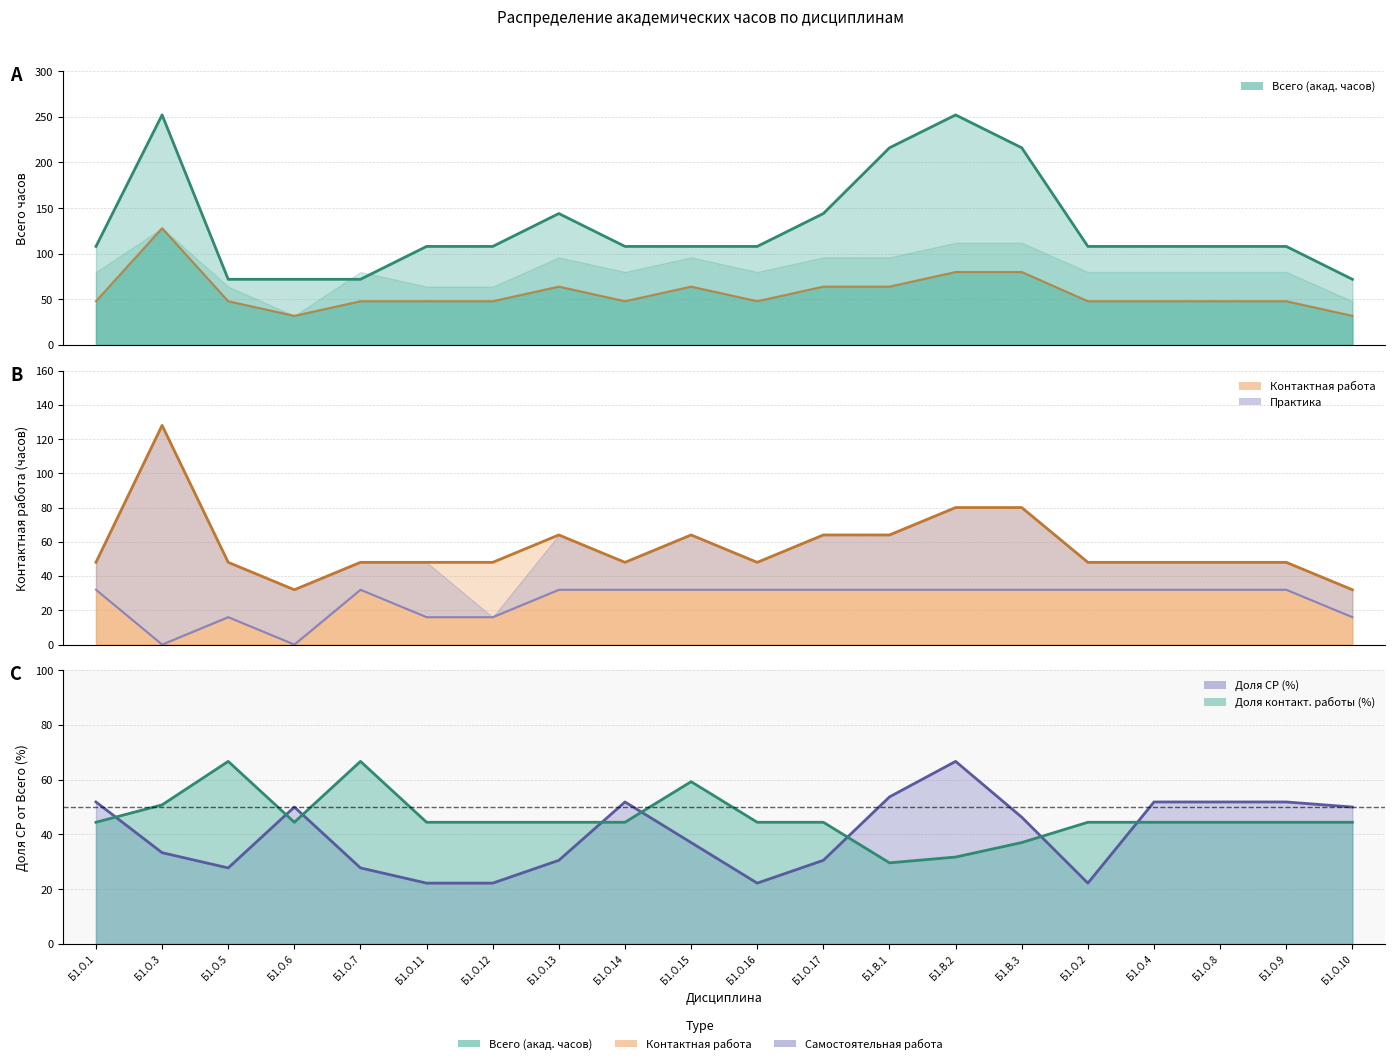

Where is the first local maximum for Контактная работа?

Б1.О.3